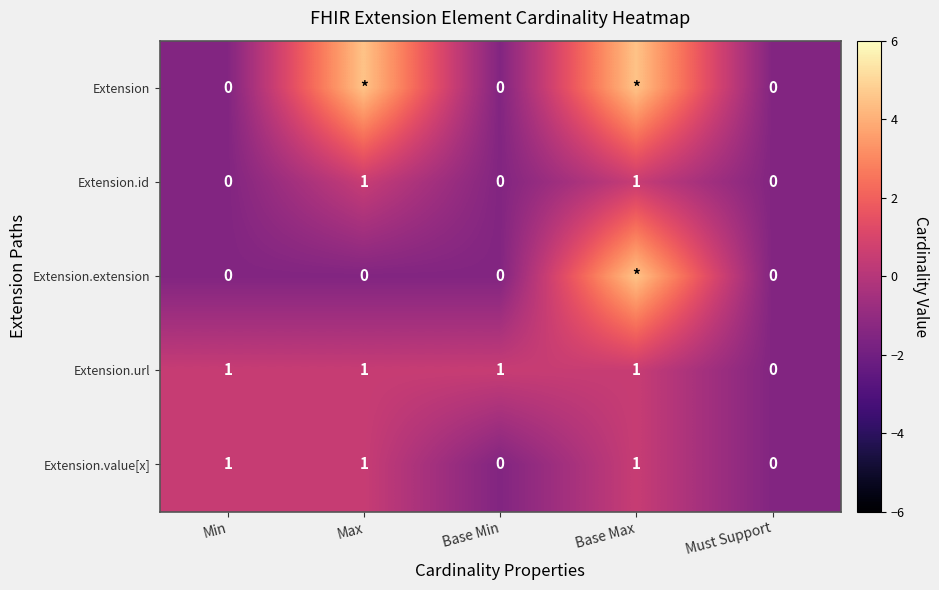

Is the value of Extension.url at Base Min greater than the value of Extension.id at Must Support?

Yes